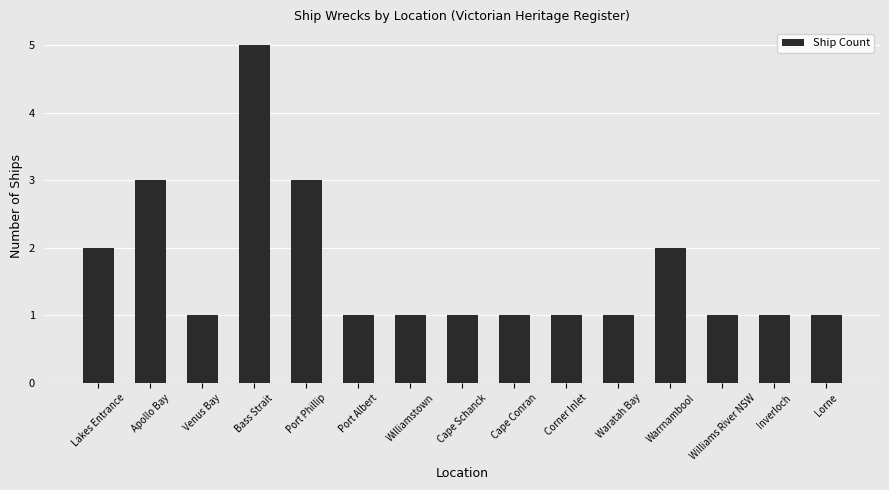

What is the change in value from Bass Strait to Port Albert?

-4